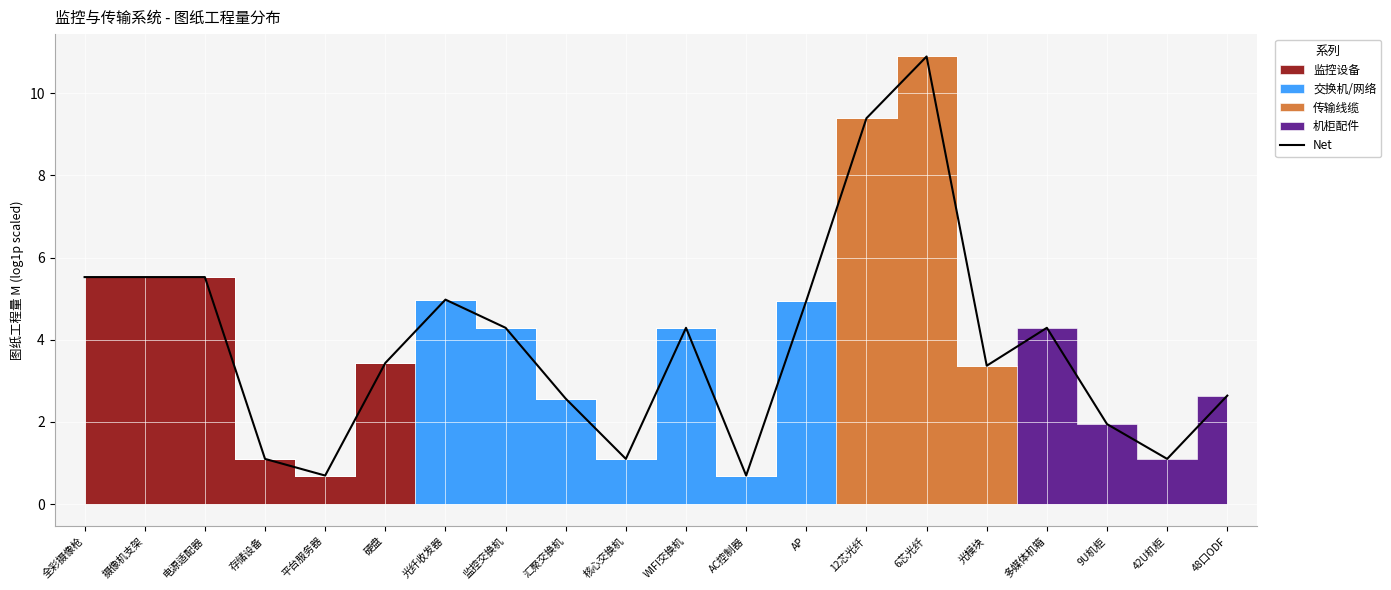

What is the minimum value shown in the chart?

0.7